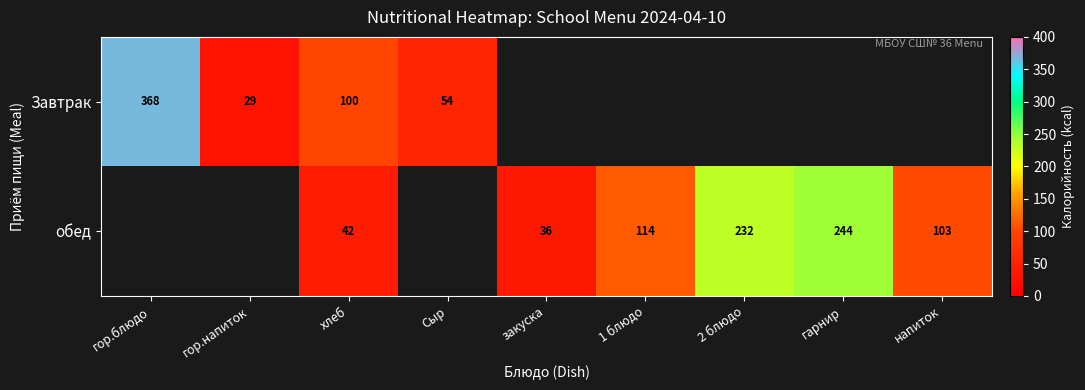

Between гор.напиток and Сыр, which is larger?

Сыр